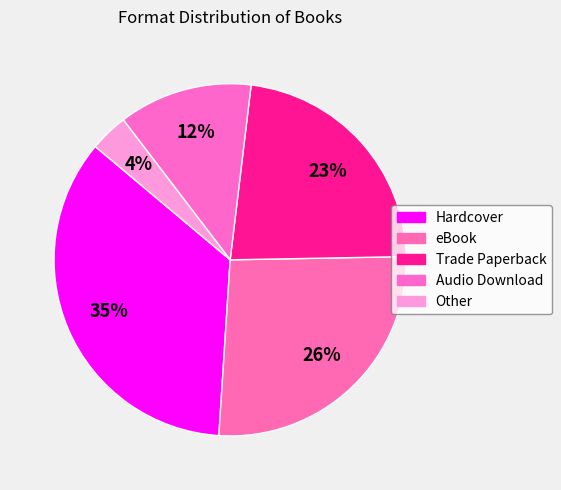

What percentage is the Trade Paperback slice, to the nearest percent?

23%